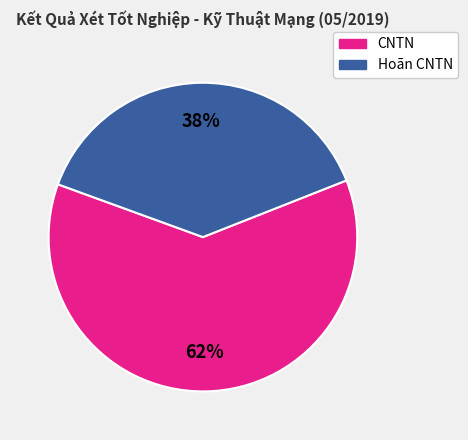

To the nearest percent, what is the combined percentage of CNTN and Hoãn CNTN?

100%